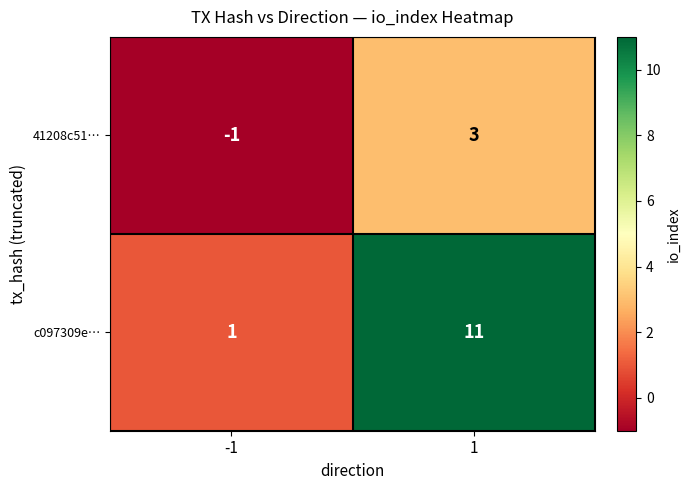

List the series in order of their peak value, highest first.

c097309e…, 41208c51…